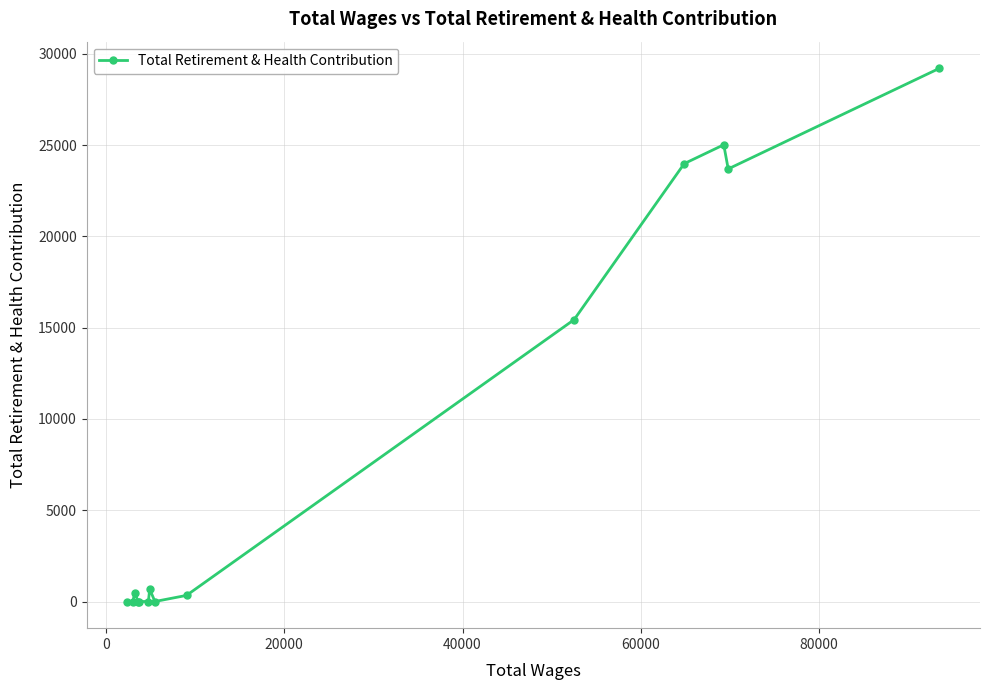

What is the difference between the maximum and minimum values?

29206